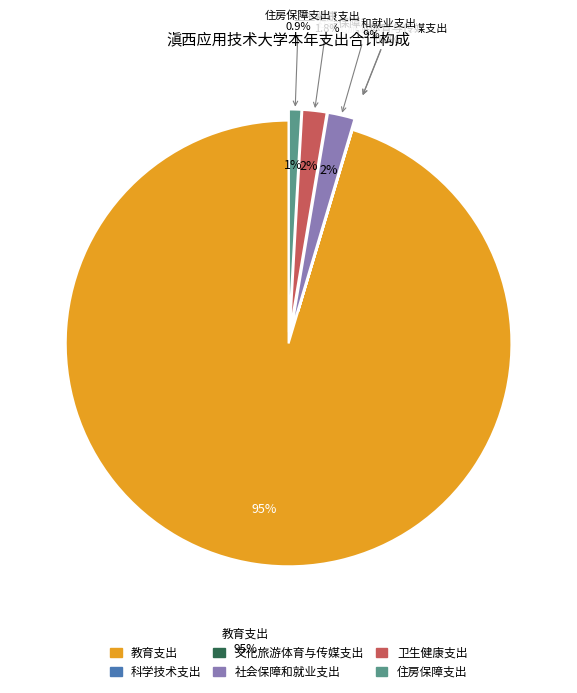

Which slice is the smallest?

文化旅游体育与传媒支出